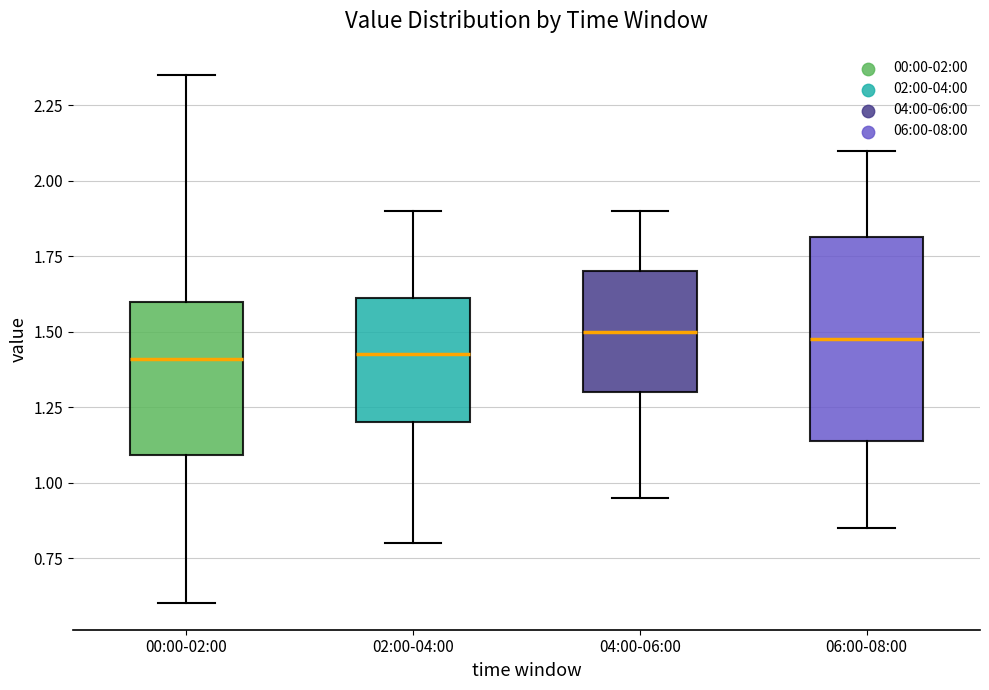

Comparing the boxes themselves (not the whiskers), which one is the tallest?

06:00-08:00